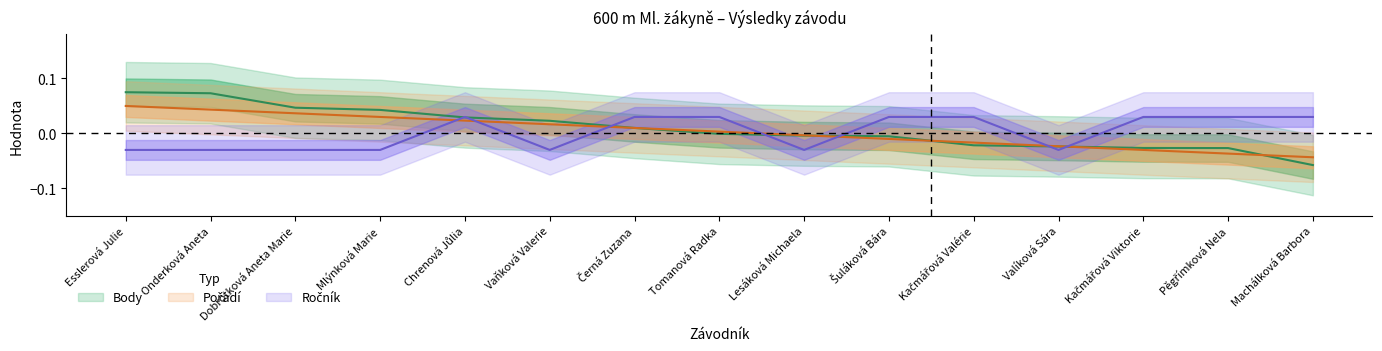

At which category is the sum across all series the highest?

Esslerová Julie